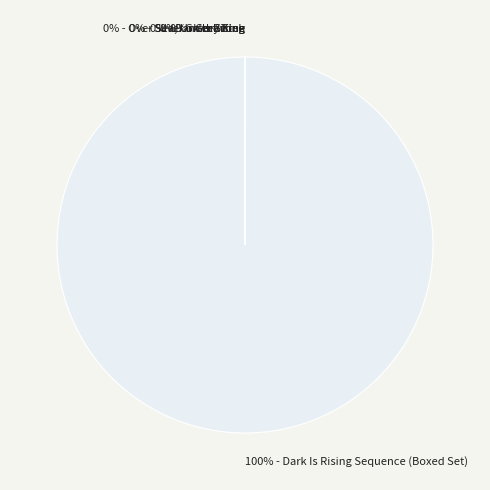

To the nearest percent, what is the difference between the largest and smallest slice percentages?

100%